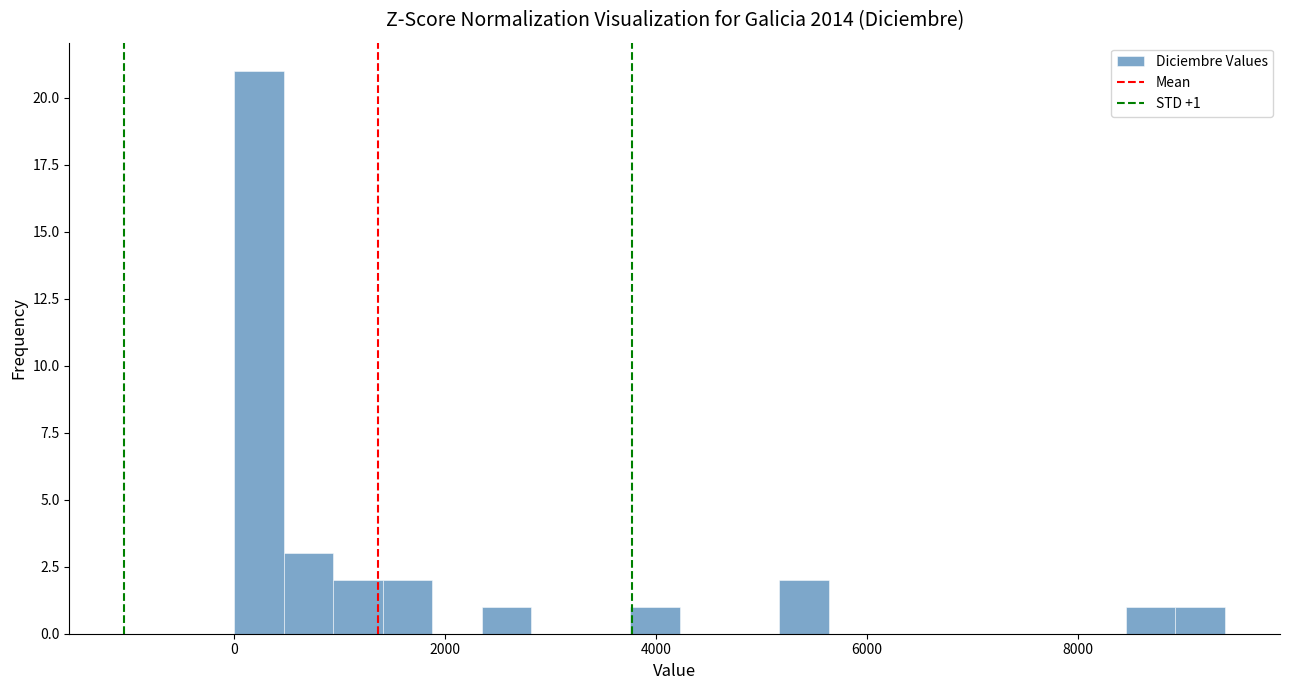

Around what value on the x-axis is the tallest bar? Give the approximate position of its centre, as read against the axis.

200